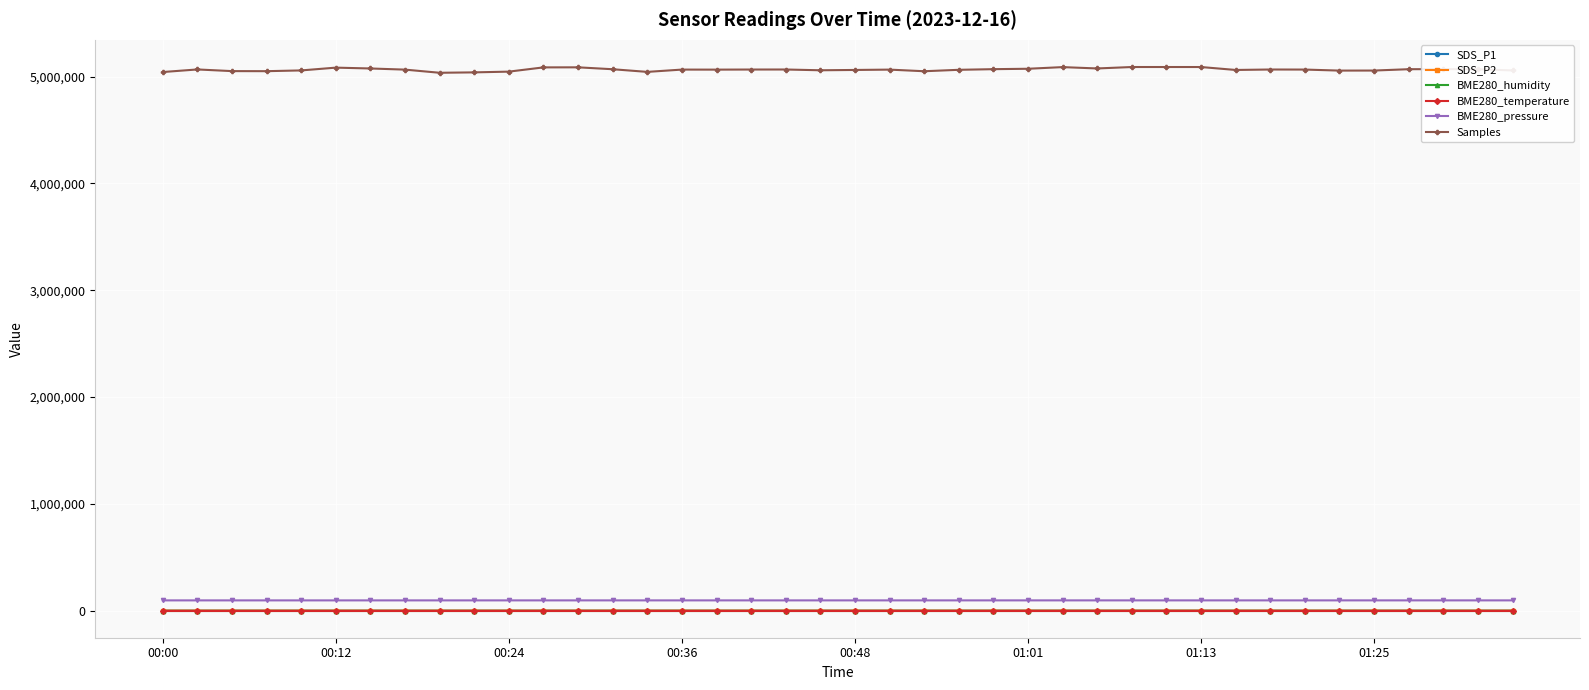

Which series has the largest range (max minus min)?

Samples